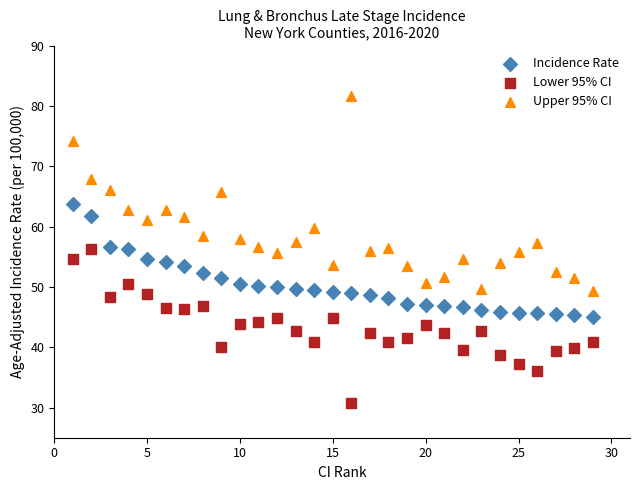

Which series has the largest Y range (max minus min)?

Upper 95% CI